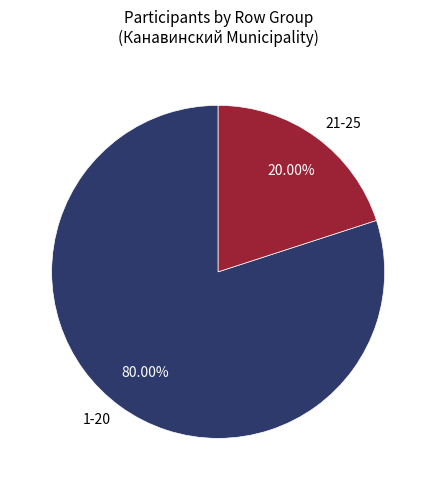

How many slices are in this pie chart?

2